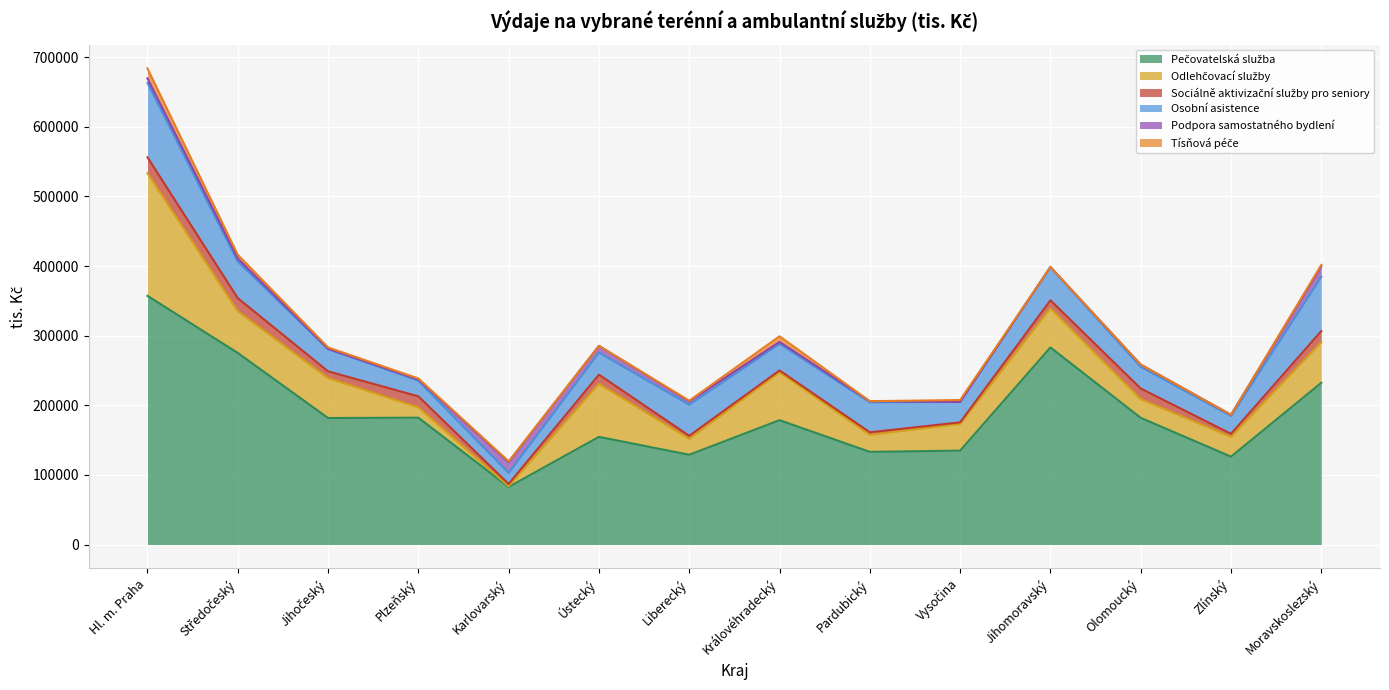

How many lines are shown in the chart?

6